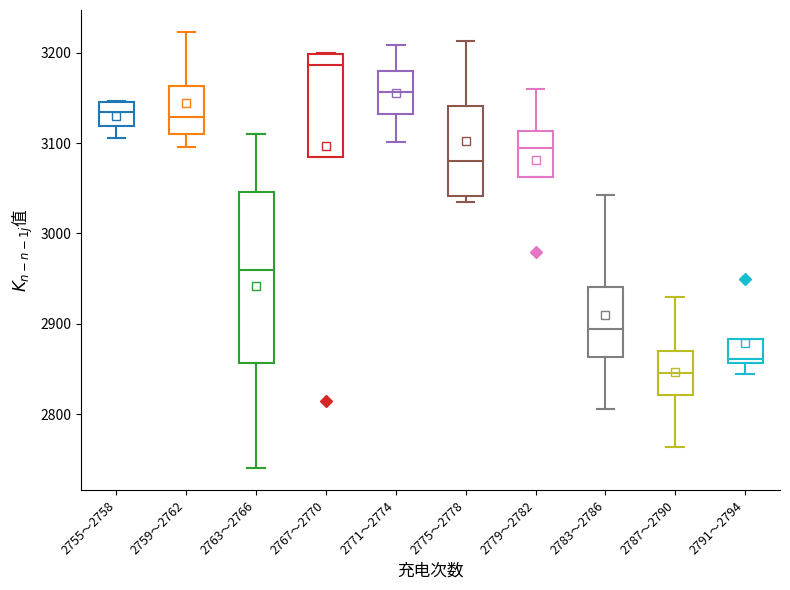

Comparing the boxes themselves (not the whiskers), which one is the tallest?

2763～2766